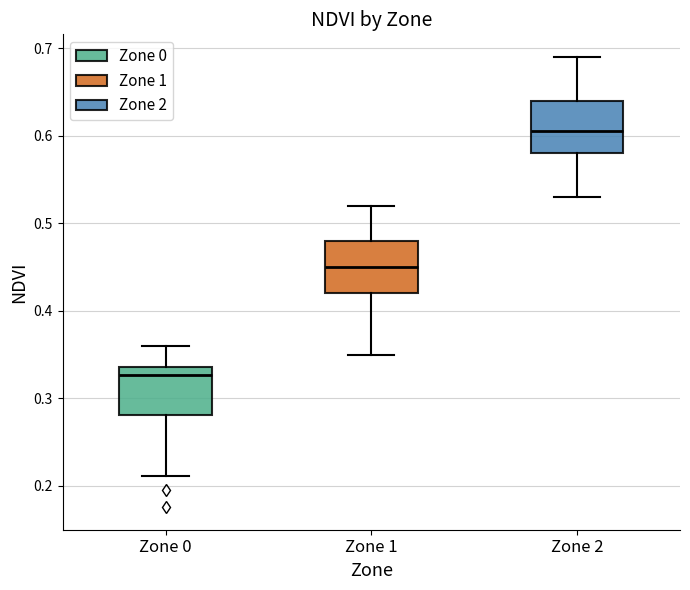

Which box's median line is the highest?

Zone 2